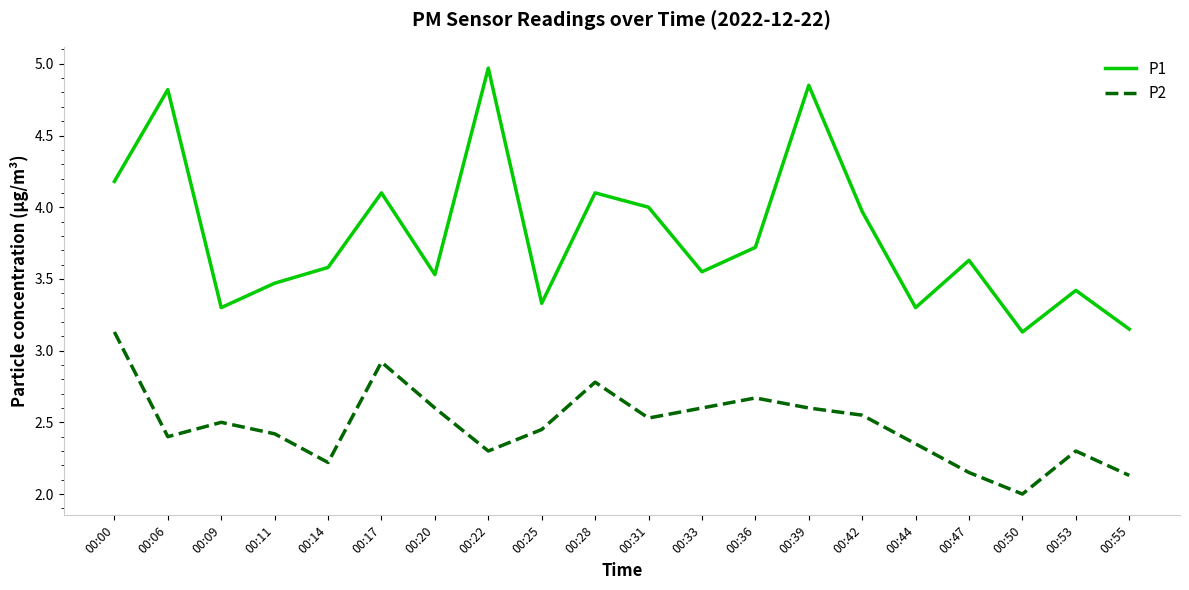

At which category does the chart reach its peak across all series?

00:22